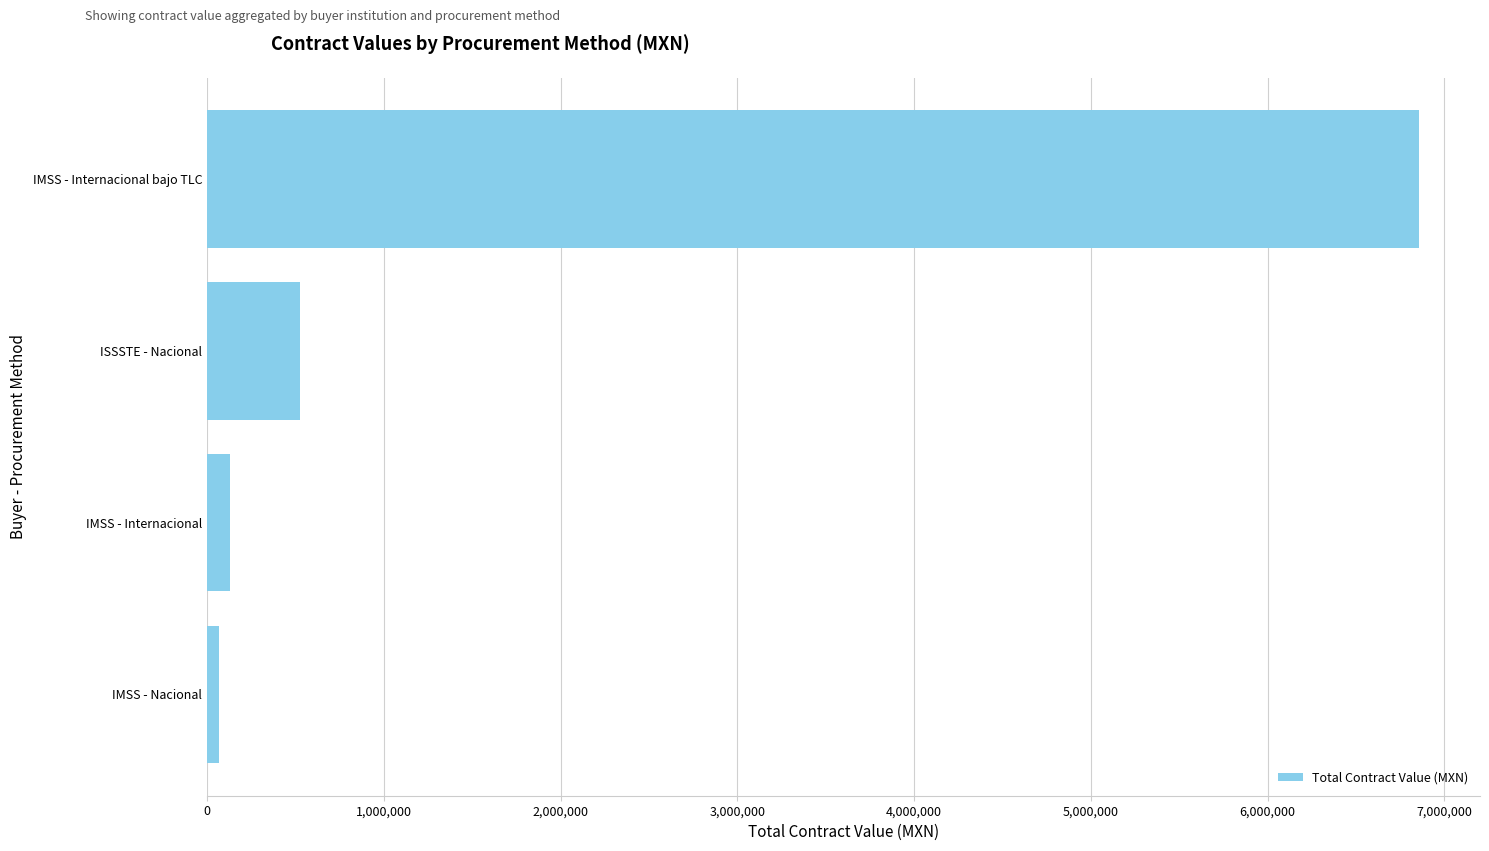

At which label is the value closest to 3463293?

ISSSTE - Nacional